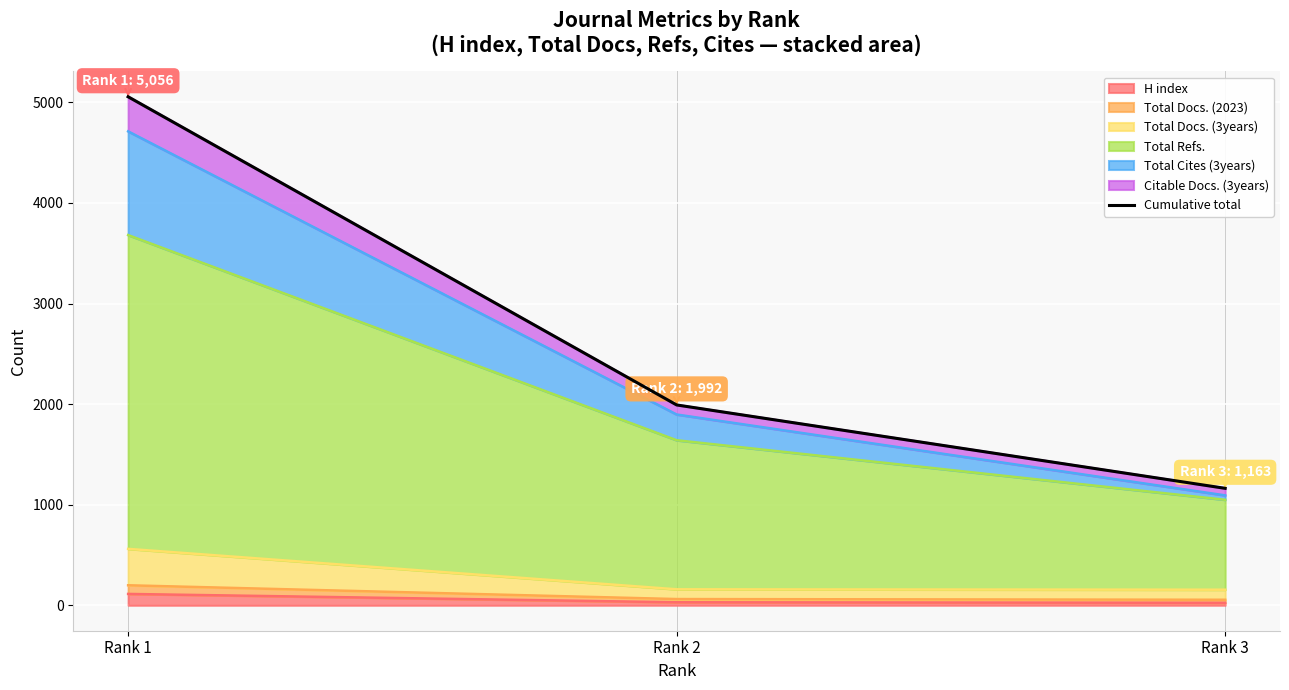

What is the sum of all values?

8211